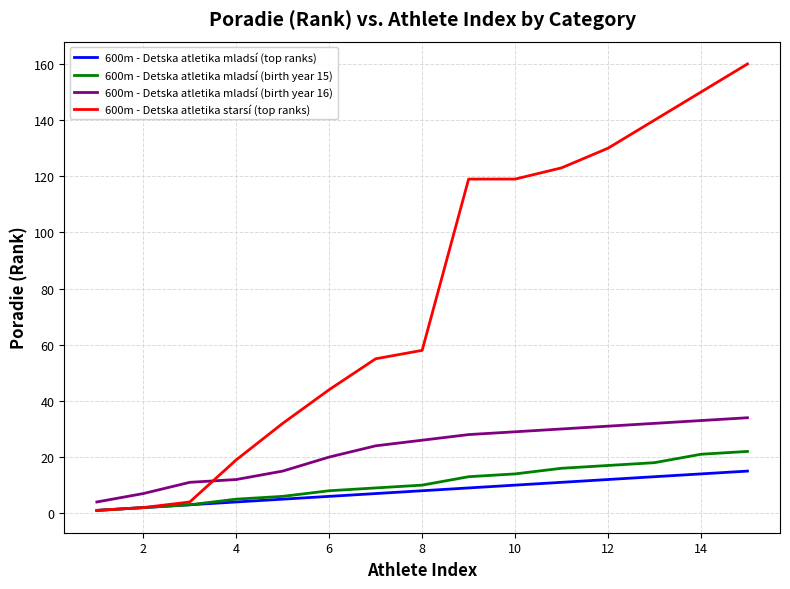

List the series in order of their peak value, lowest first.

600m - Detska atletika mladsí (top ranks), 600m - Detska atletika mladsí (birth year 15), 600m - Detska atletika mladsí (birth year 16), 600m - Detska atletika starsí (top ranks)